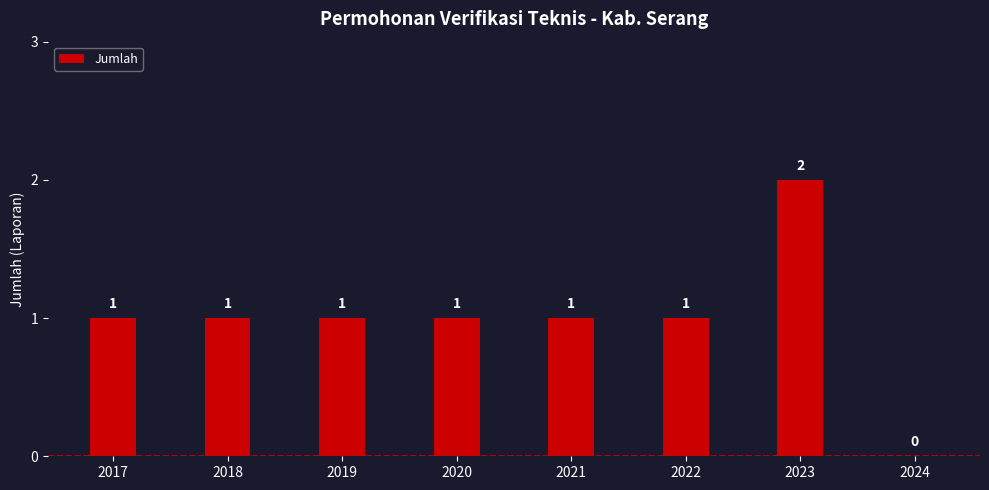

Are the bars horizontal?

No